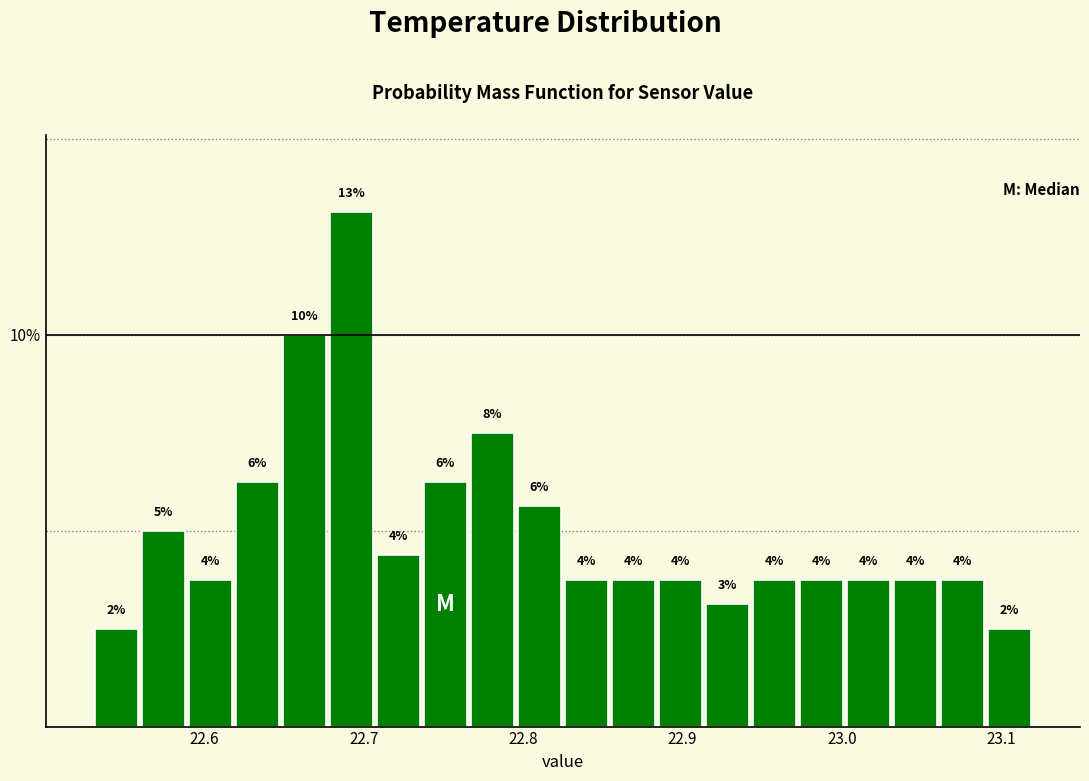

Around what value on the x-axis is the tallest bar? Give the approximate position of its centre, as read against the axis.

22.69